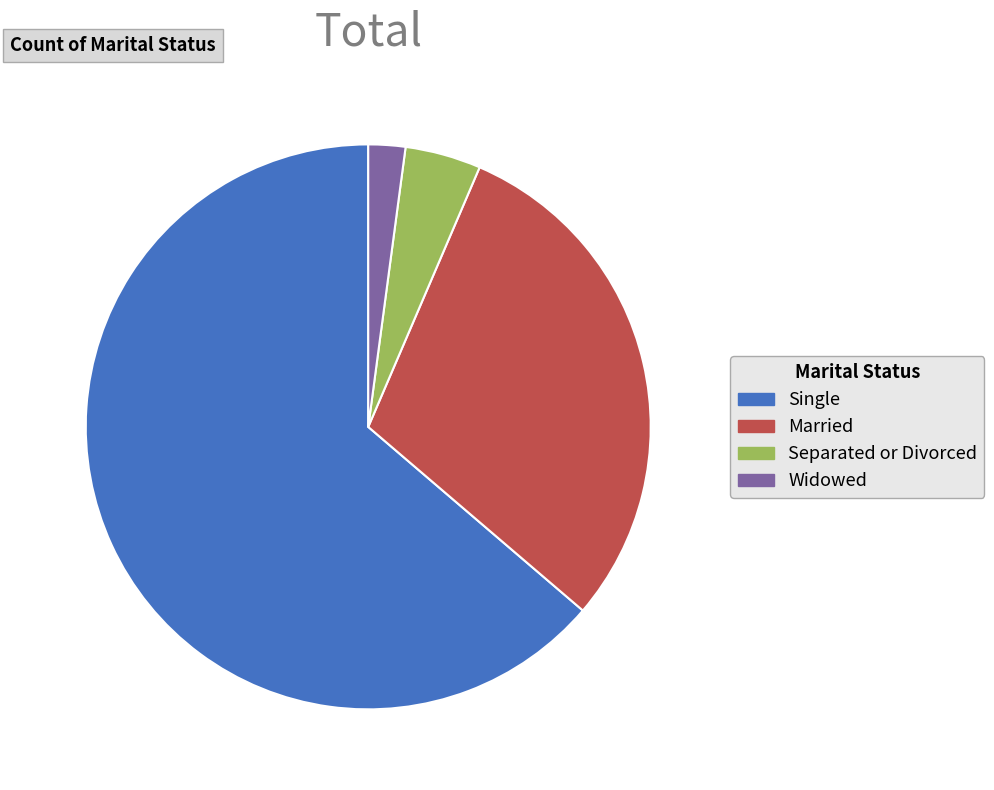

Which slice is the smallest?

Widowed